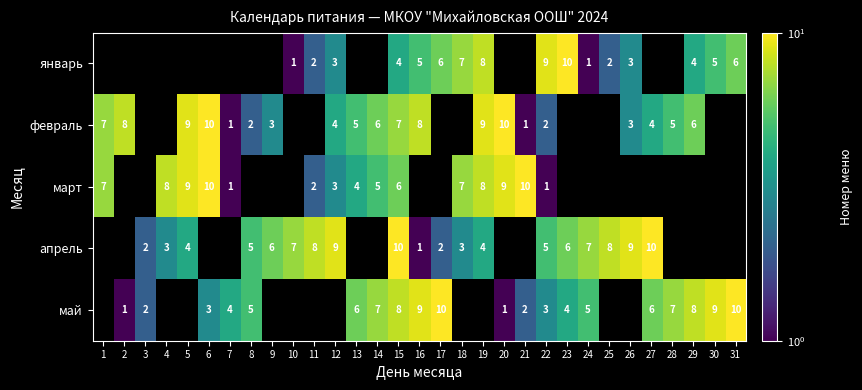

Is the value of май at 21 greater than the value of февраль at 27?

No